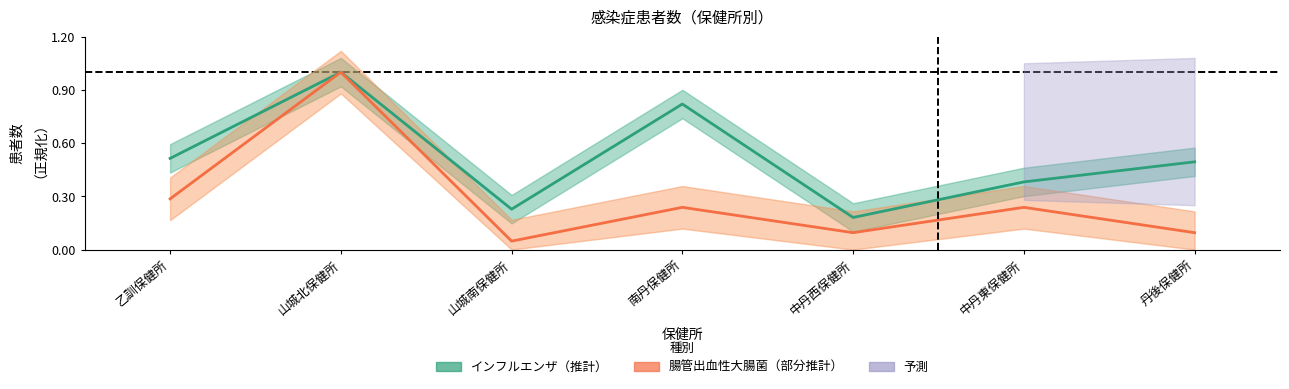

At which category does インフルエンザ（推計） reach its first local peak?

山城北保健所